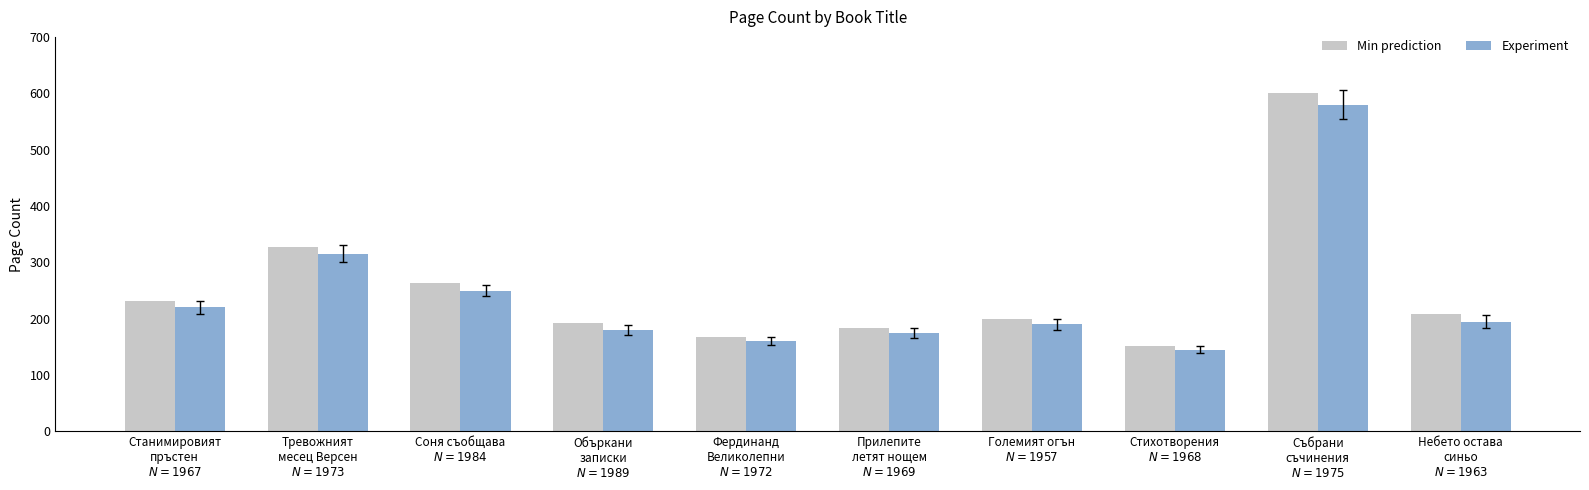

Where is Experiment nearest to the value 362?

Тревожният
месец Версен
$N = 1973$